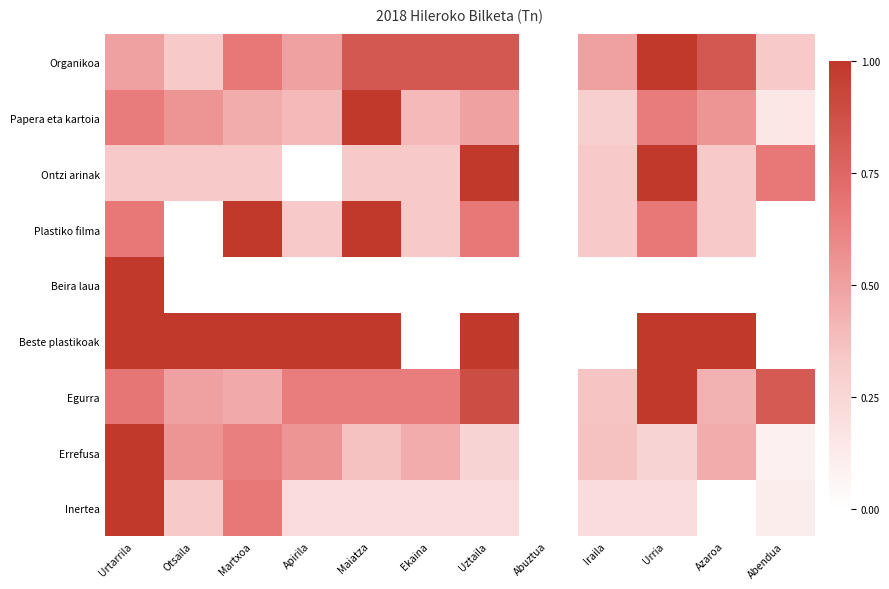

At which category is the sum across all series the highest?

Urtarrila